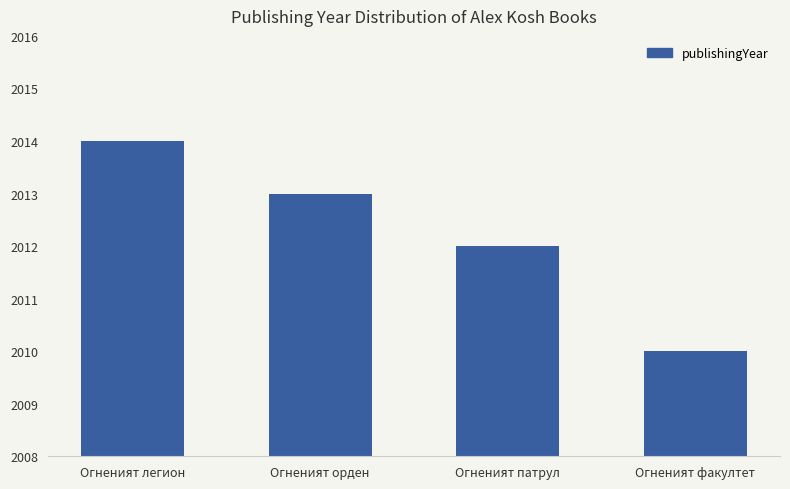

Is it true that the value at Огненият легион is 2985?

False